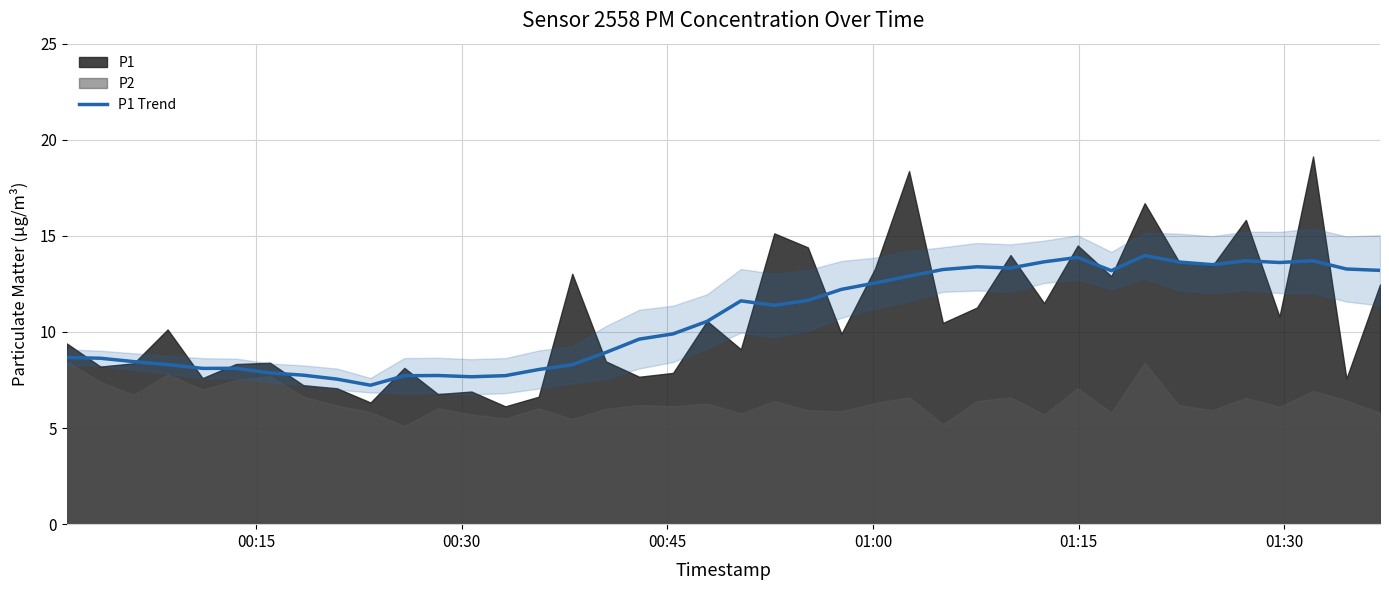

What is the maximum value for P1 Trend?

14.0